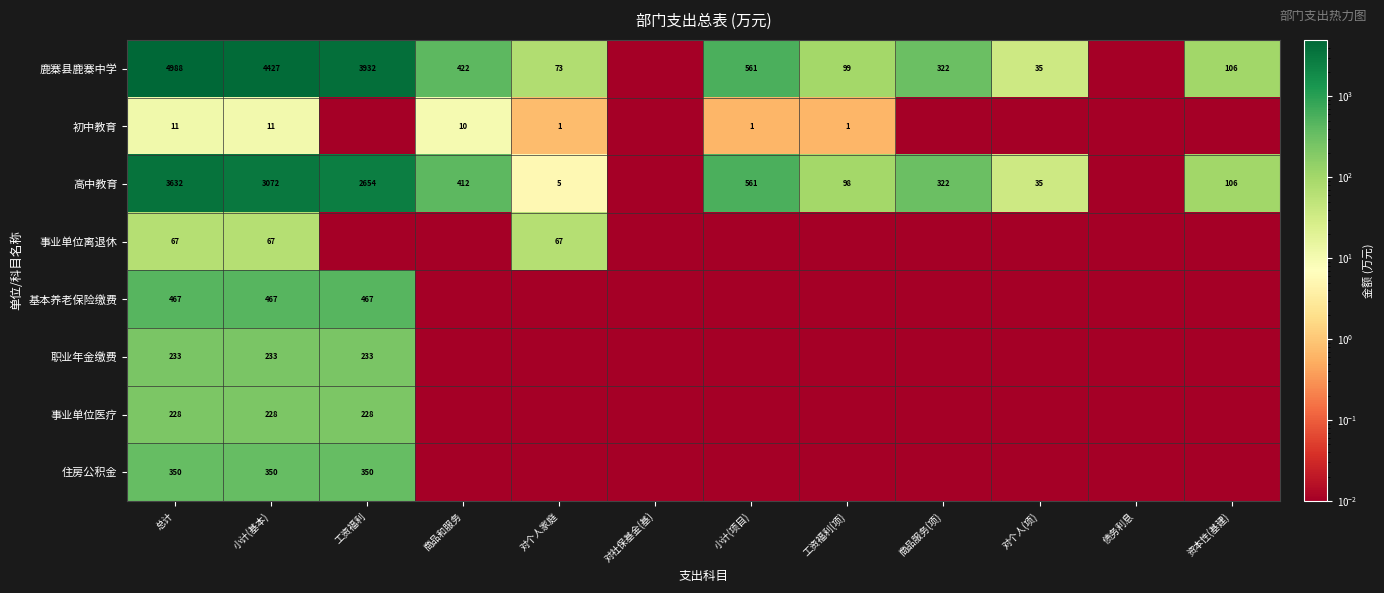

Is the value of 初中教育 at 债务利息 greater than the value of 高中教育 at 商品和服务?

No